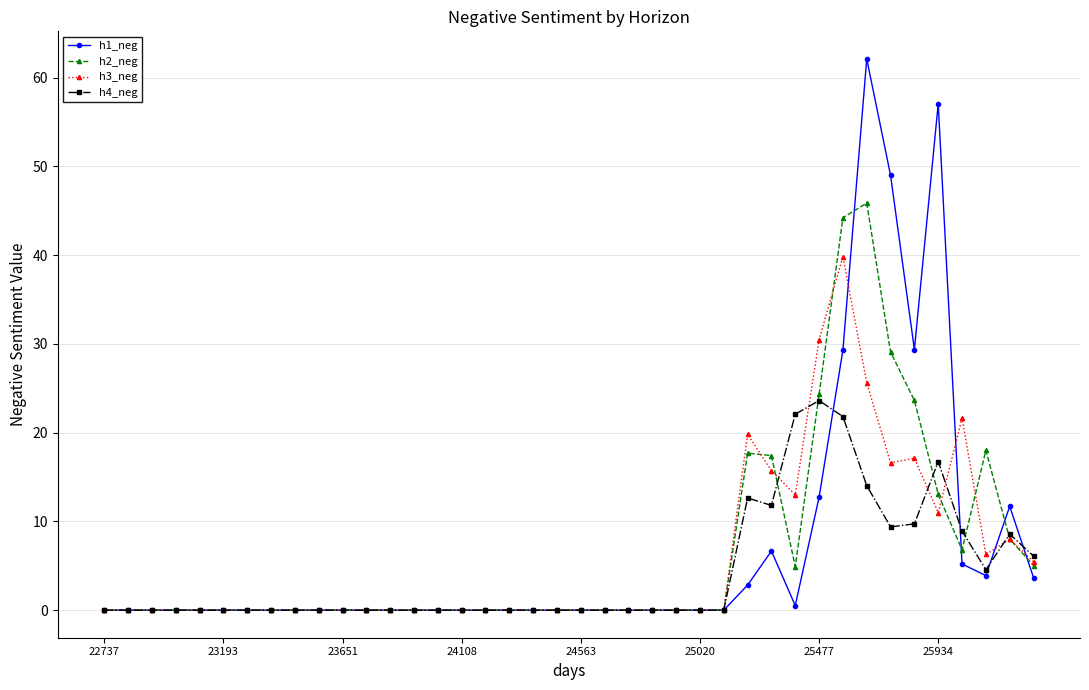

True or false: h4_neg has more than 2 interior local peaks.

True